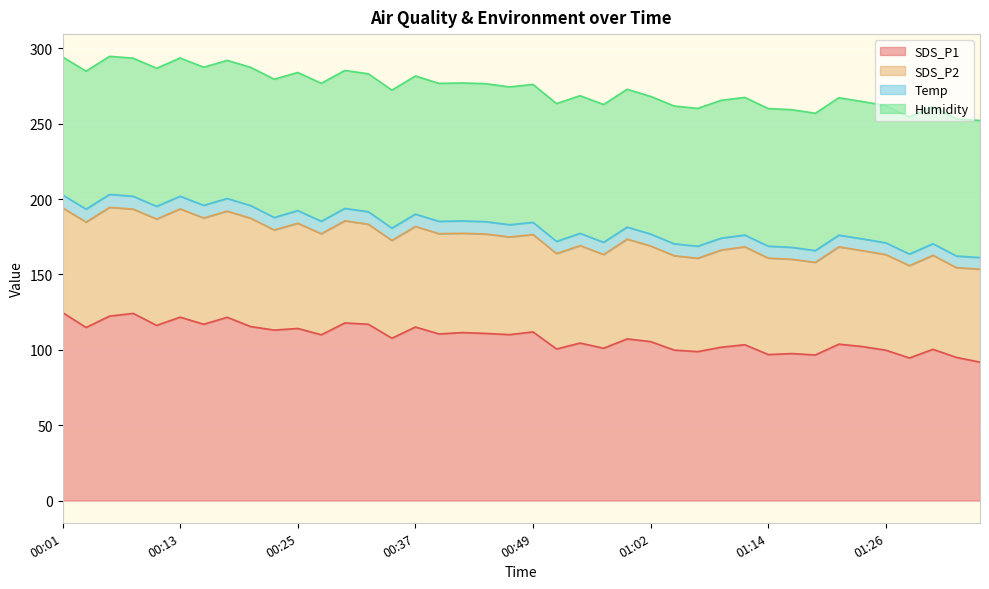

What is the minimum value for Temp?

7.7